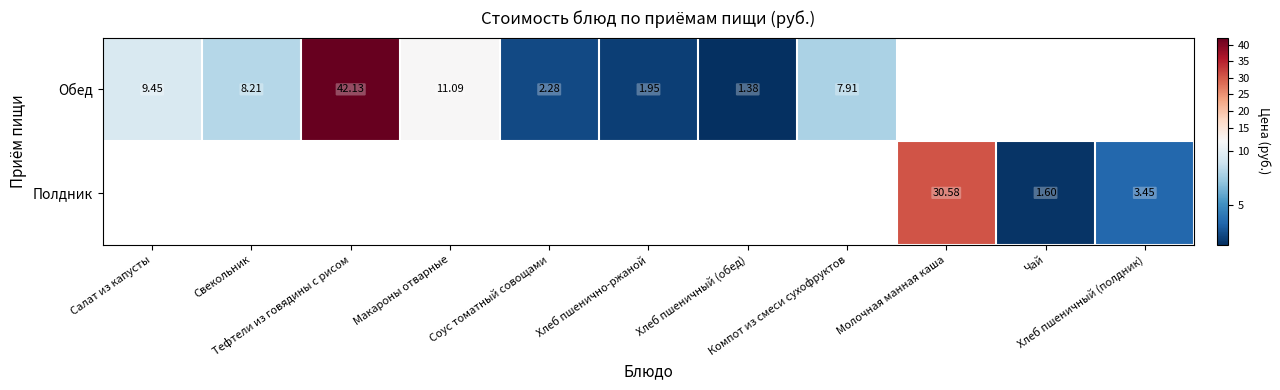

List the series in order of their peak value, highest first.

Обед, Полдник